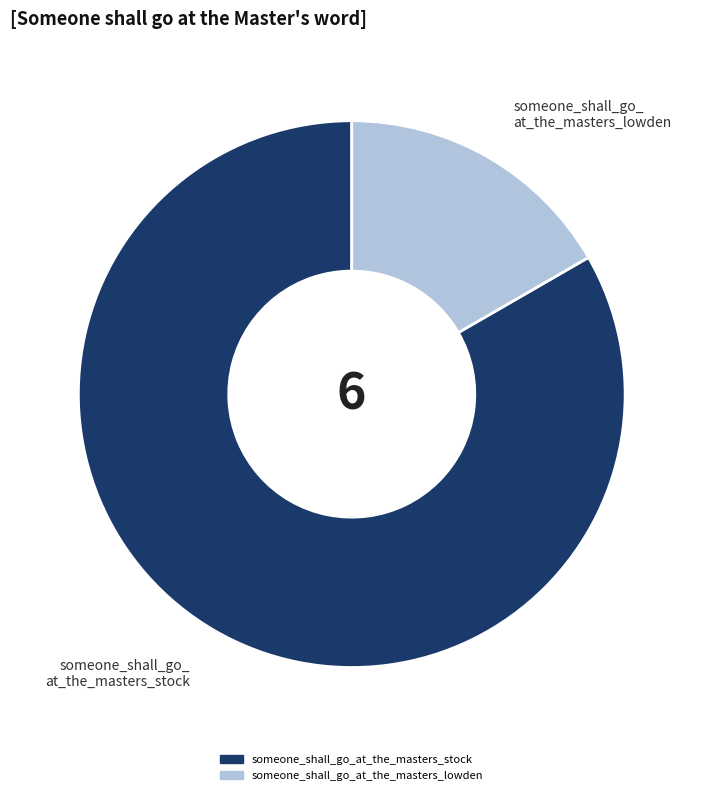

Is there any slice that represents more than half of the pie?

Yes